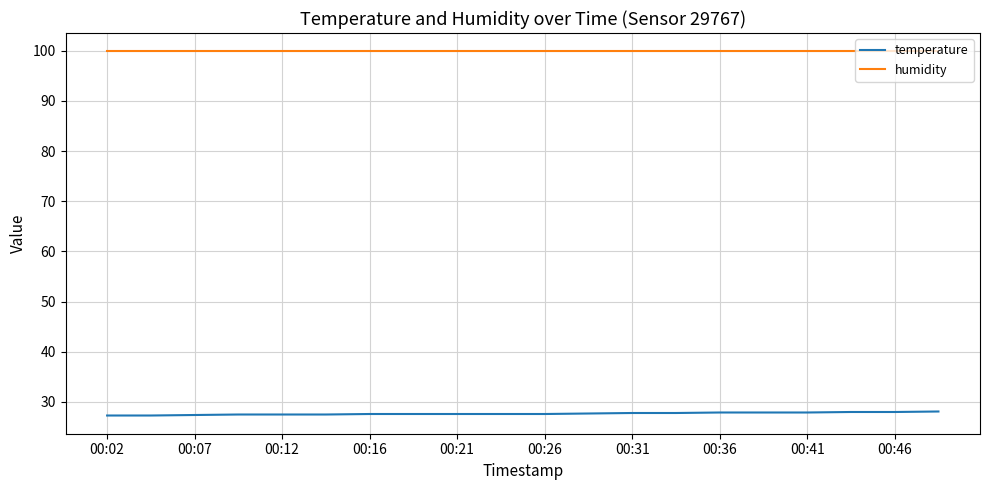

Which series has the largest total across all categories?

humidity